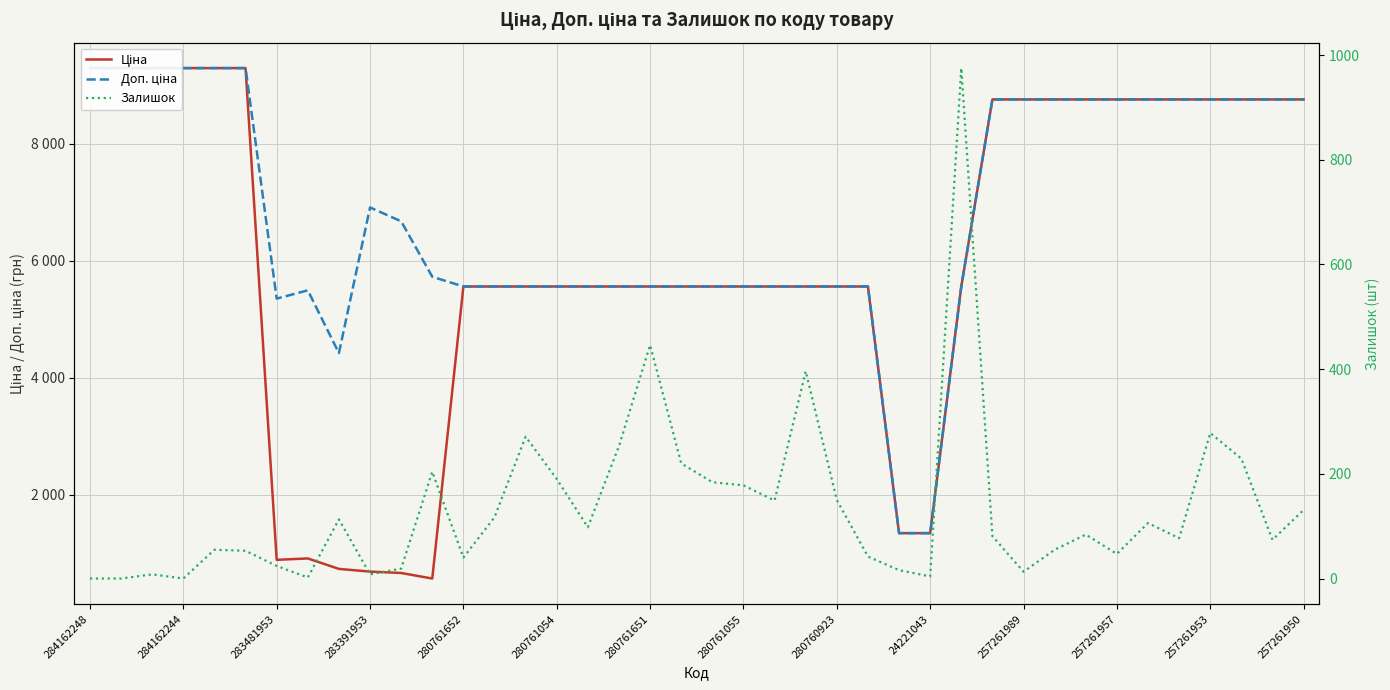

True or false: Доп. ціна and Залишок cross at least once.

False